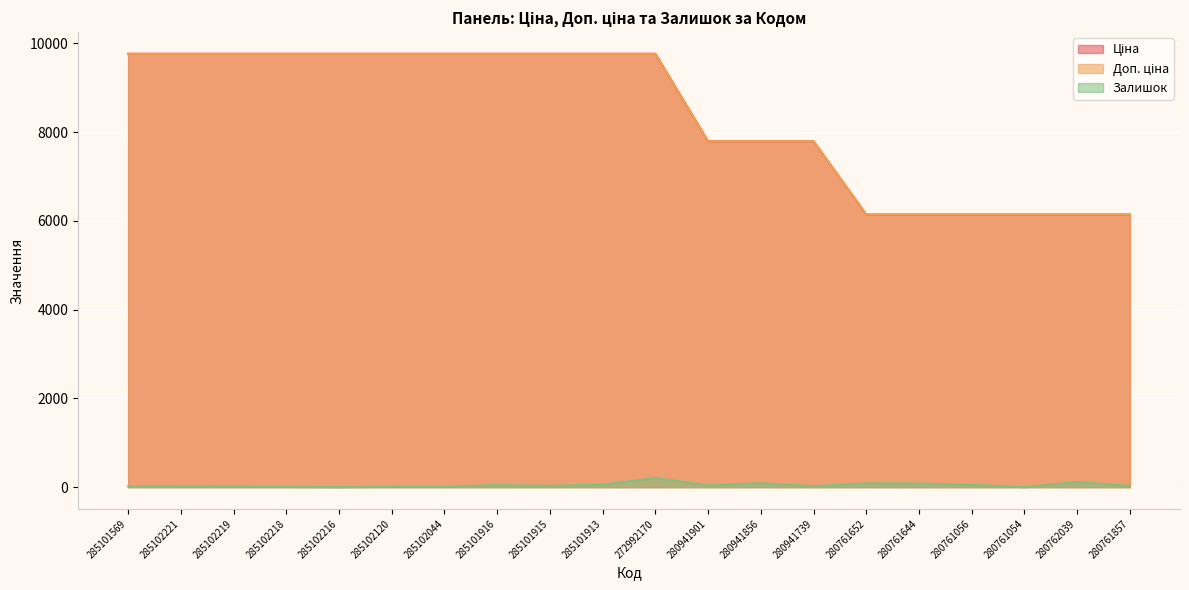

The Ціна series shows 2179.6 at 280762039. True or false?

False